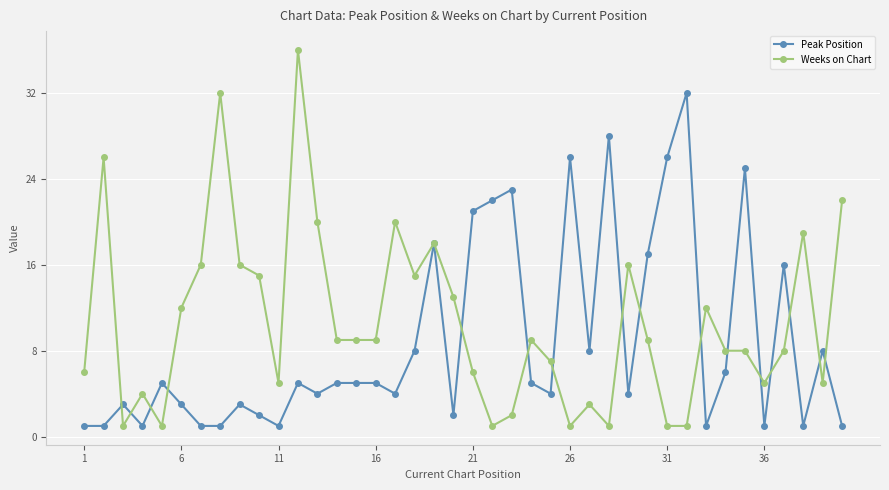

Does the chart have visible grid lines?

Yes